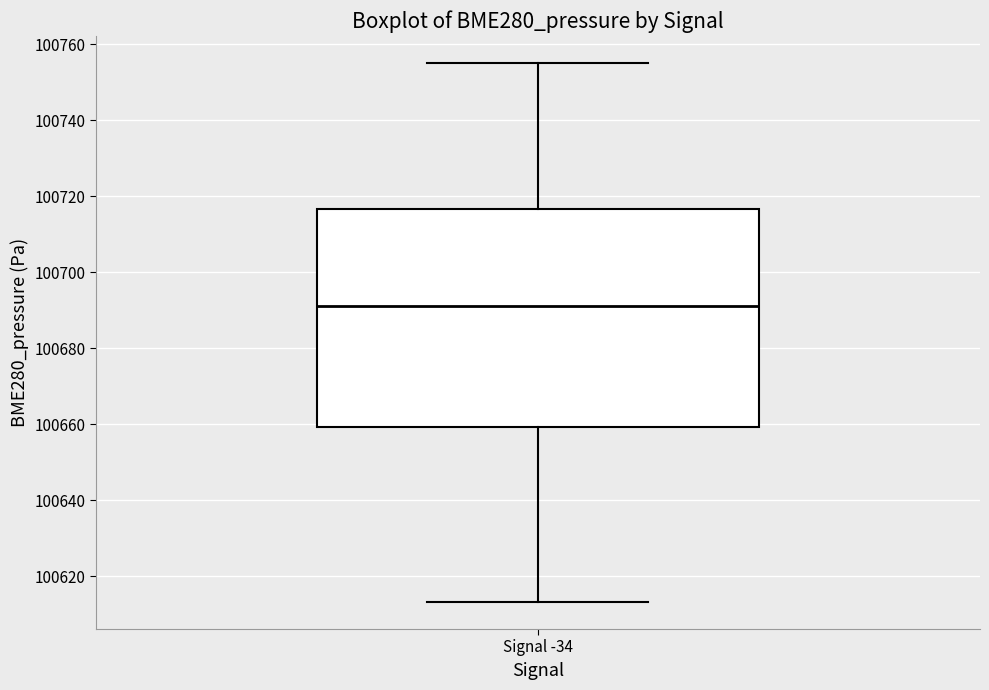

Where does the lower whisker of the box for Signal -34 end on the y-axis? The values are not printed on the chart, so give them approximately, as read against the axis.

100614